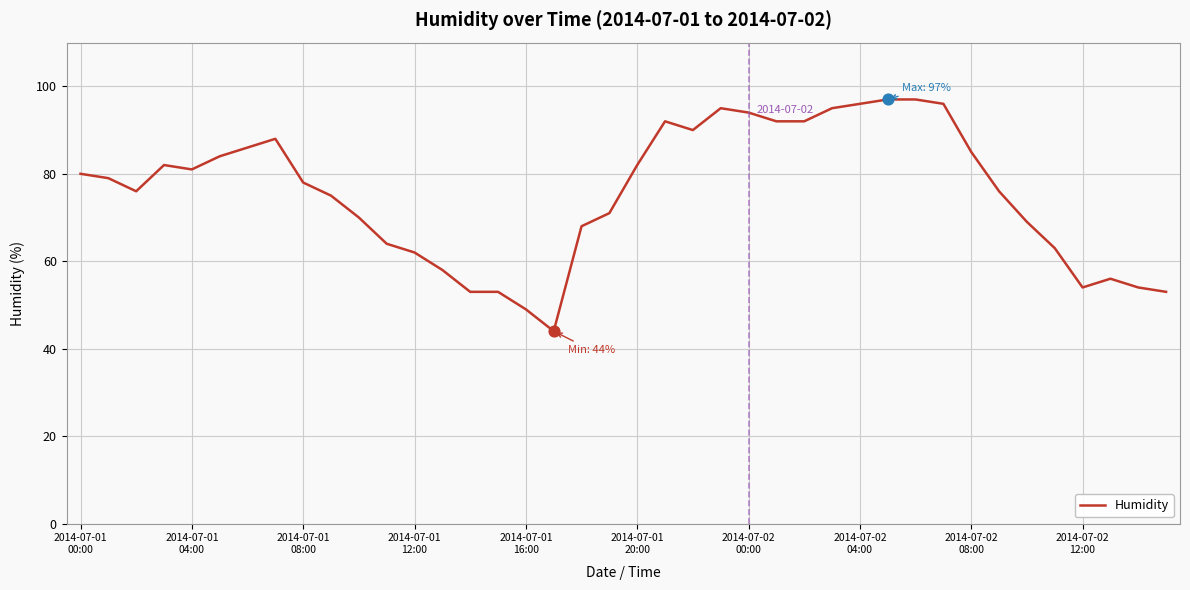

What is the greatest value displayed?

97